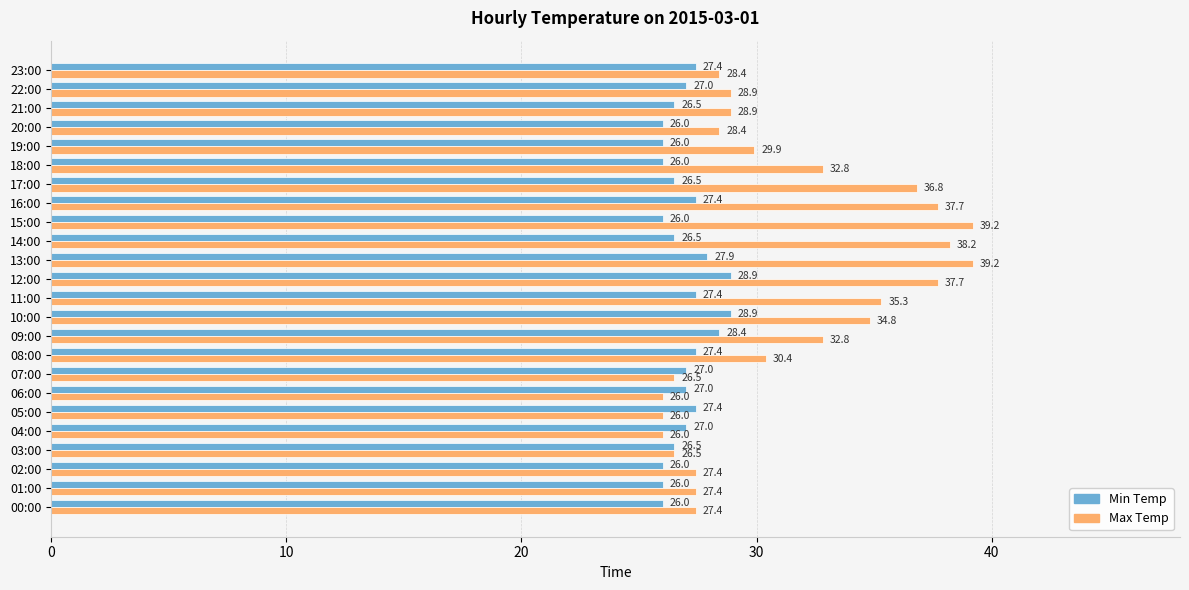

How many Min Temp values are between 26 and 27?

15